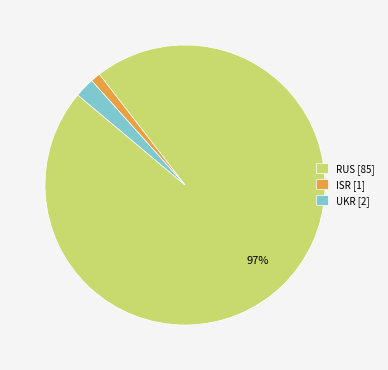

The UKR [2] slice represents 13% of the pie. True or false?

False